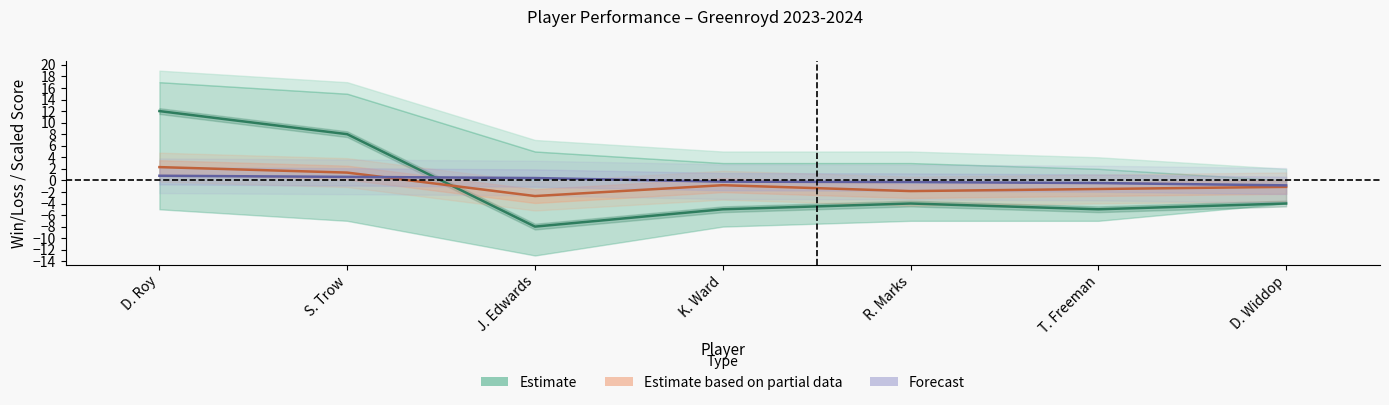

How many data points in Estimate are less than -4?

3